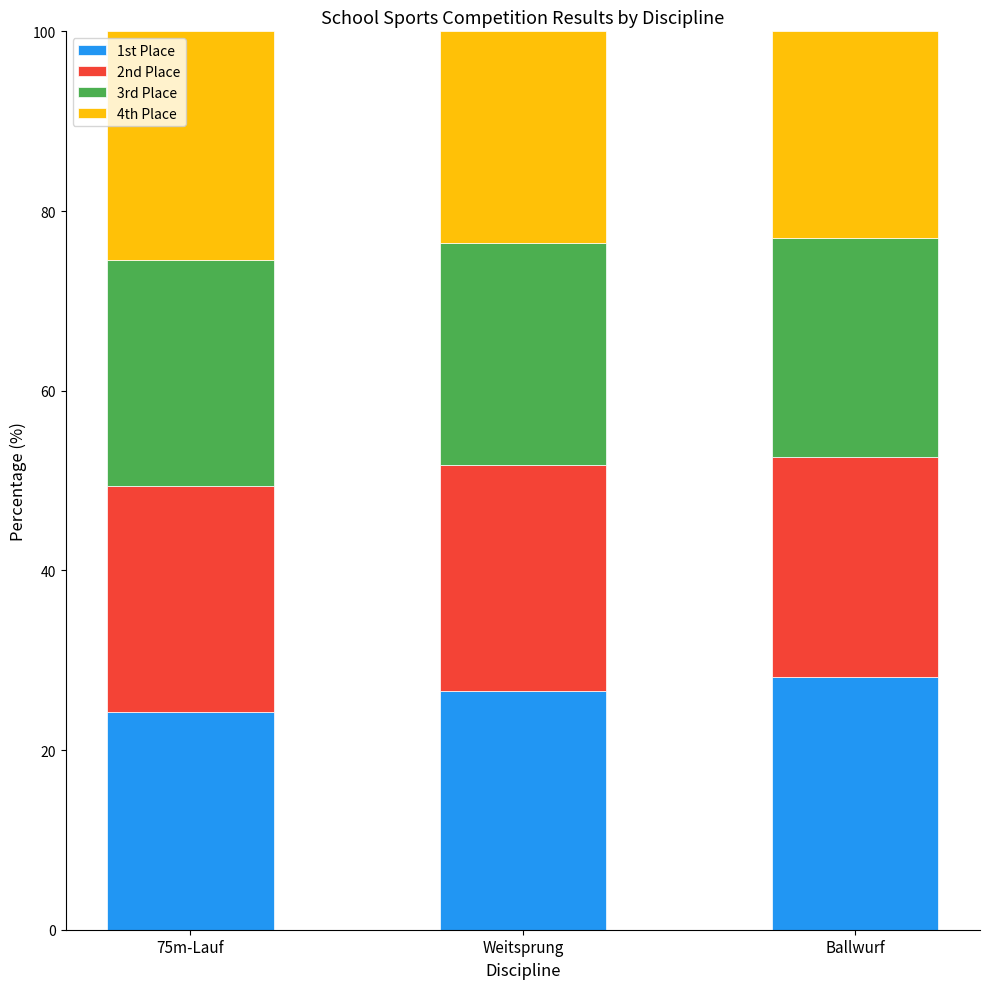

Are the bars horizontal?

No